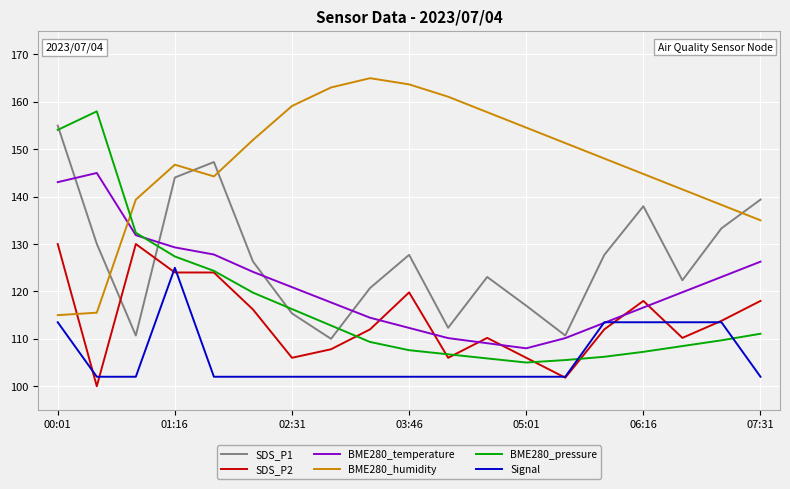

How many intersections are there between BME280_temperature and BME280_humidity?

1